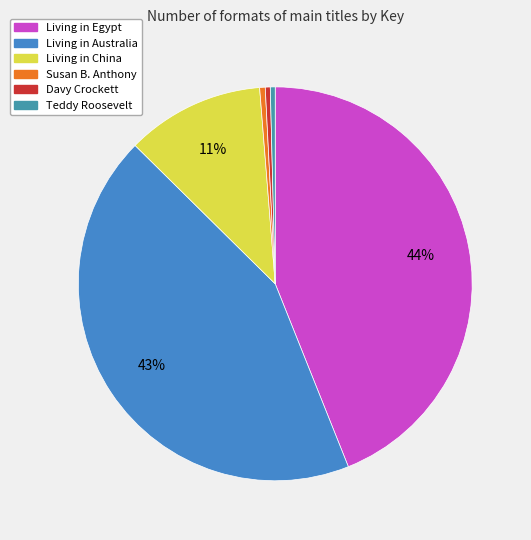

What percentage is the Living in China slice, to the nearest percent?

11%